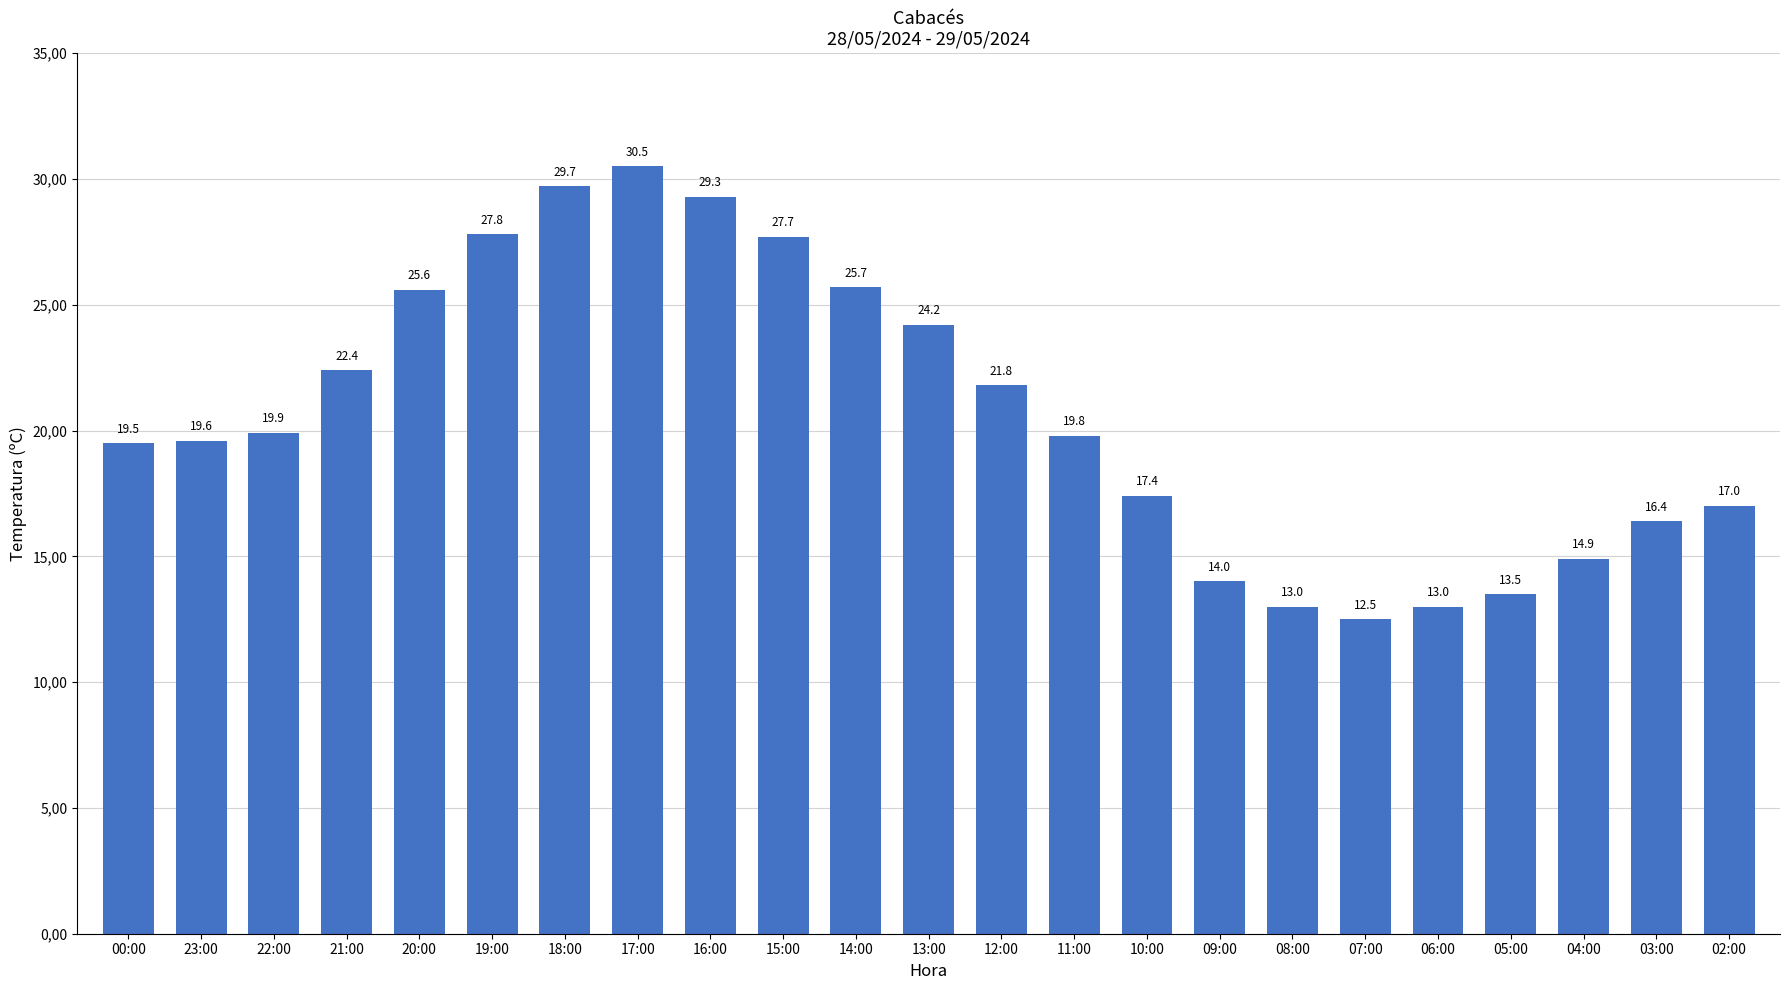

What is the difference between the maximum and minimum values?

18.0